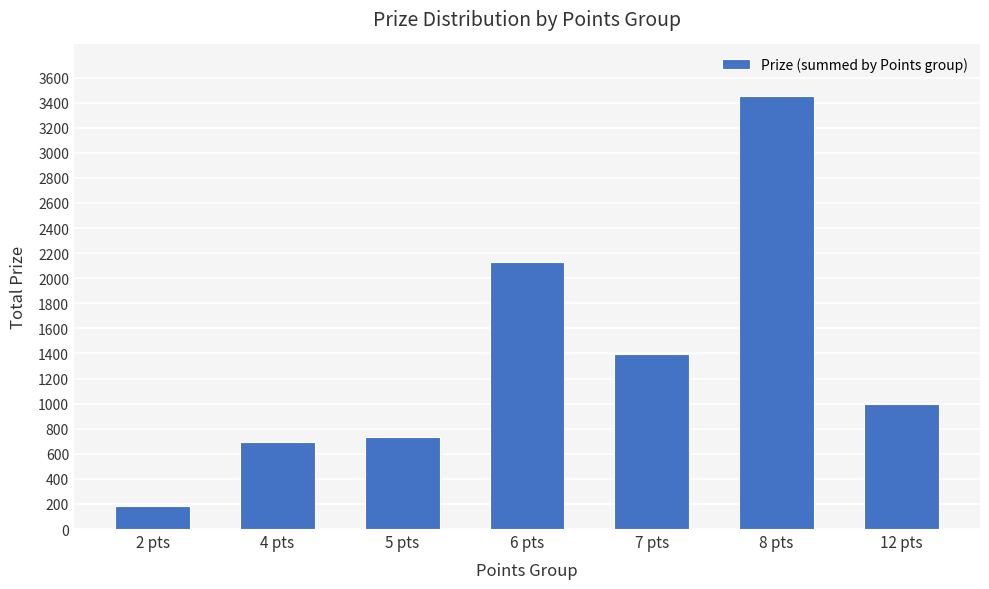

True or false: the data shows 1084 at 5 pts.

False